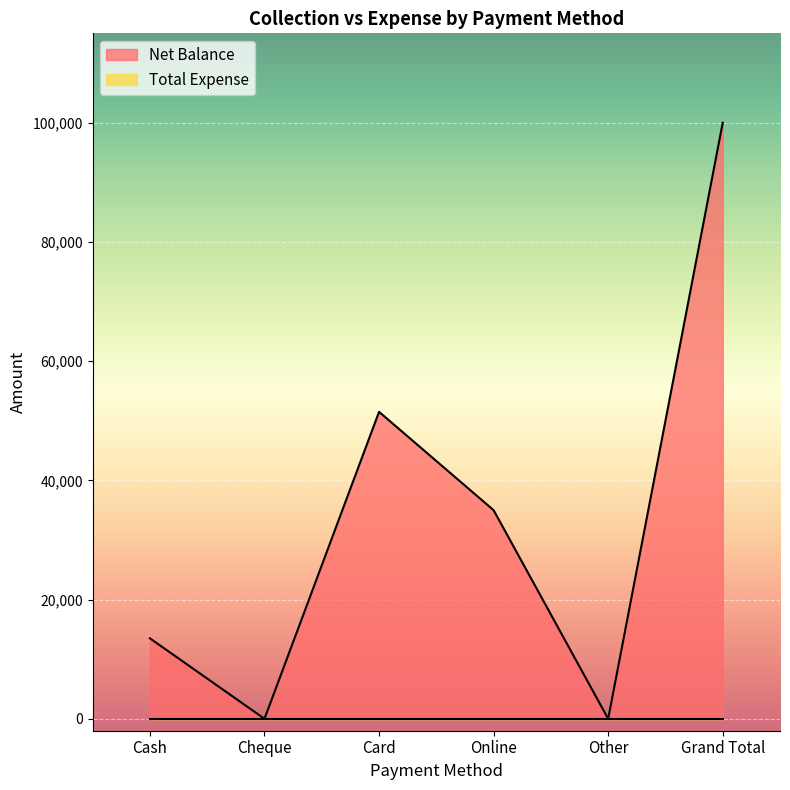

What is the average value?

33333